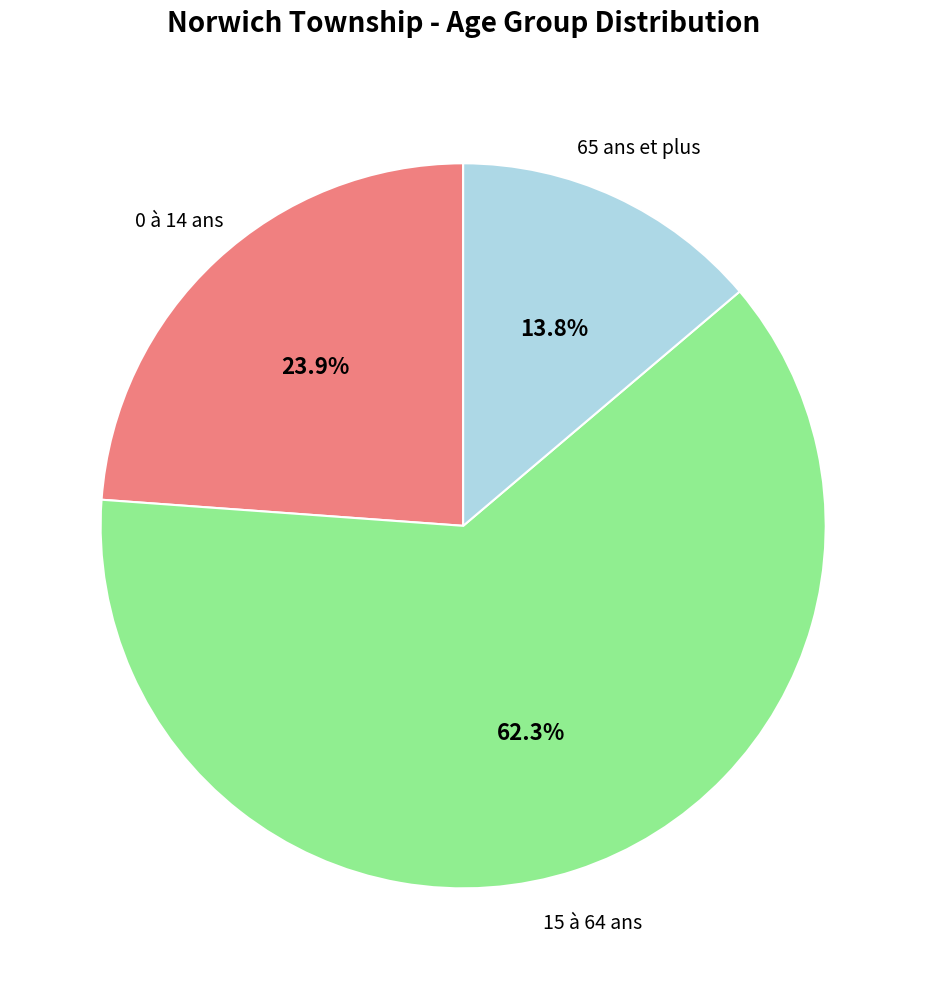

Is there any slice that represents more than half of the pie?

Yes